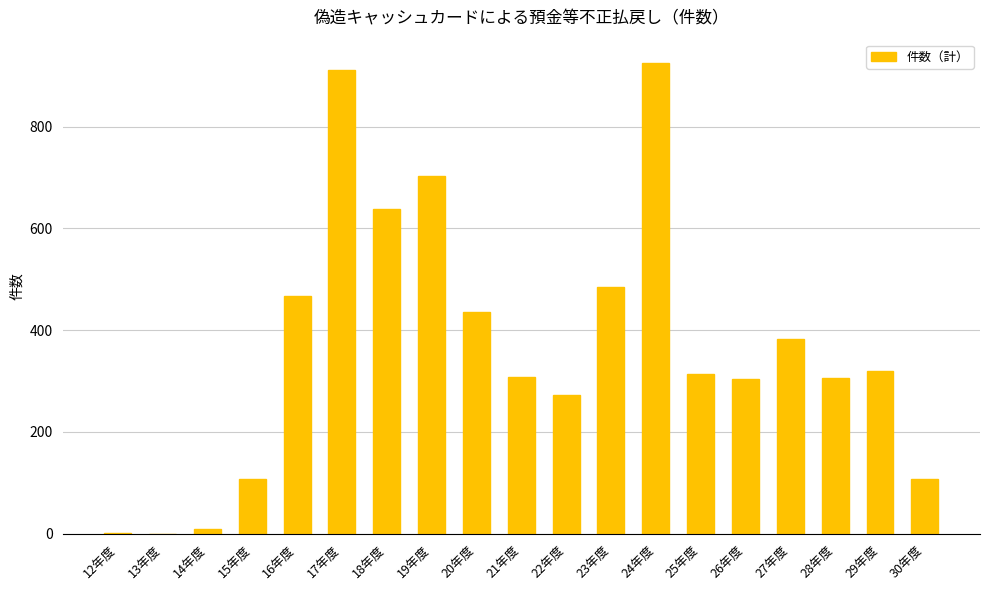

Which has a higher value, 29年度 or 13年度?

29年度